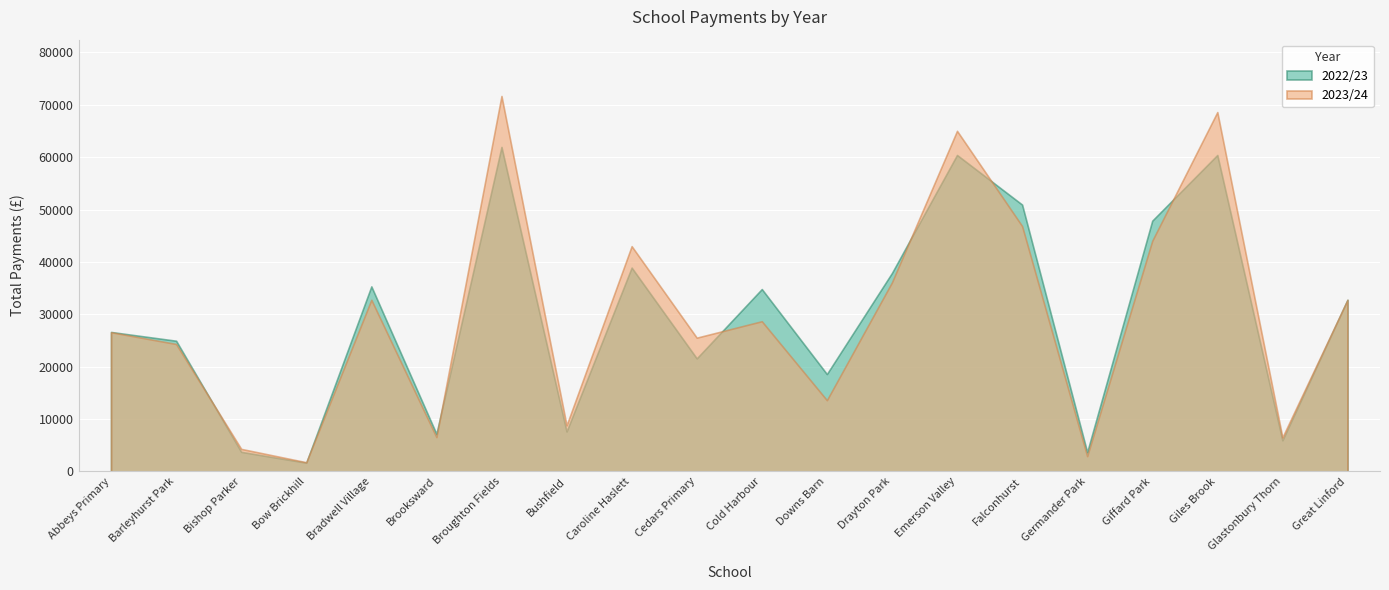

What is the difference between the highest and lowest values at Bradwell Village?

2560.0